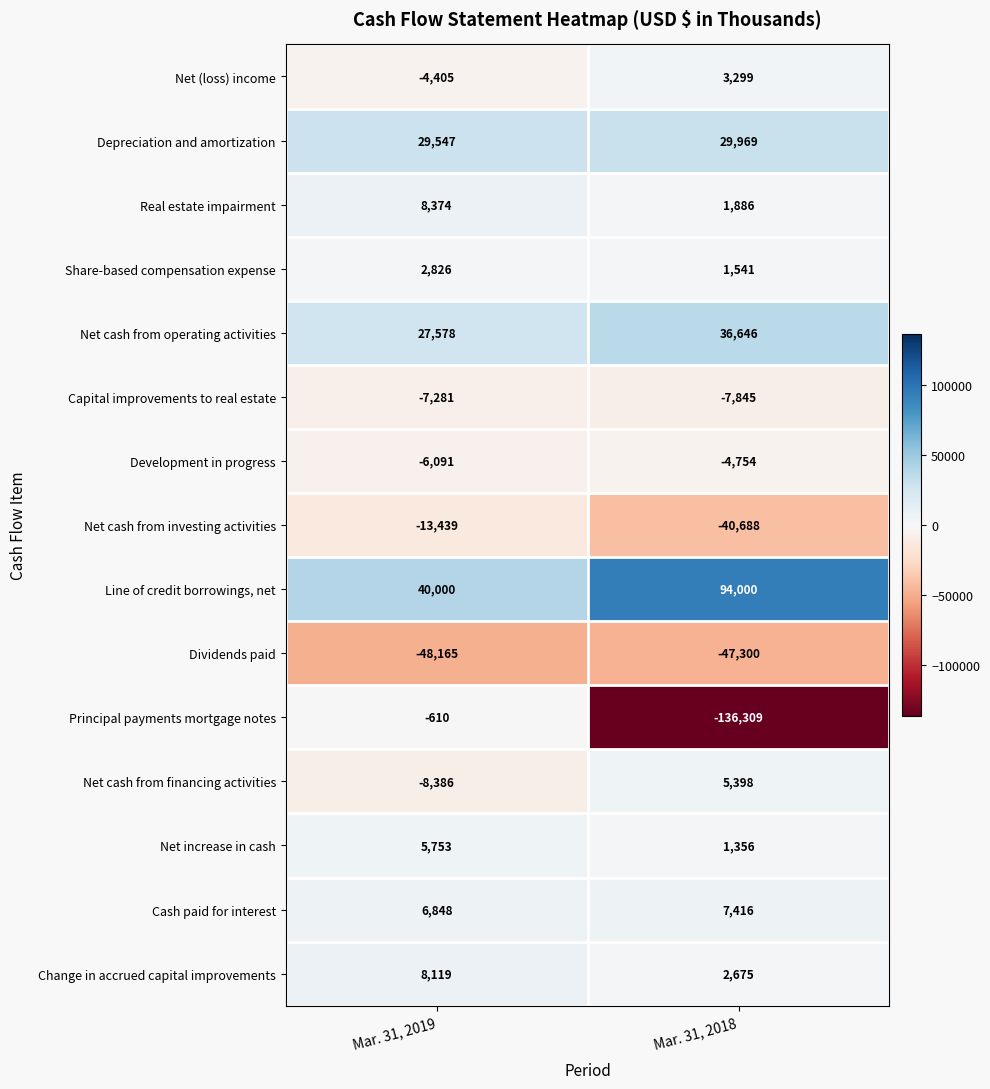

Which series has the widest spread of values?

Principal payments mortgage notes